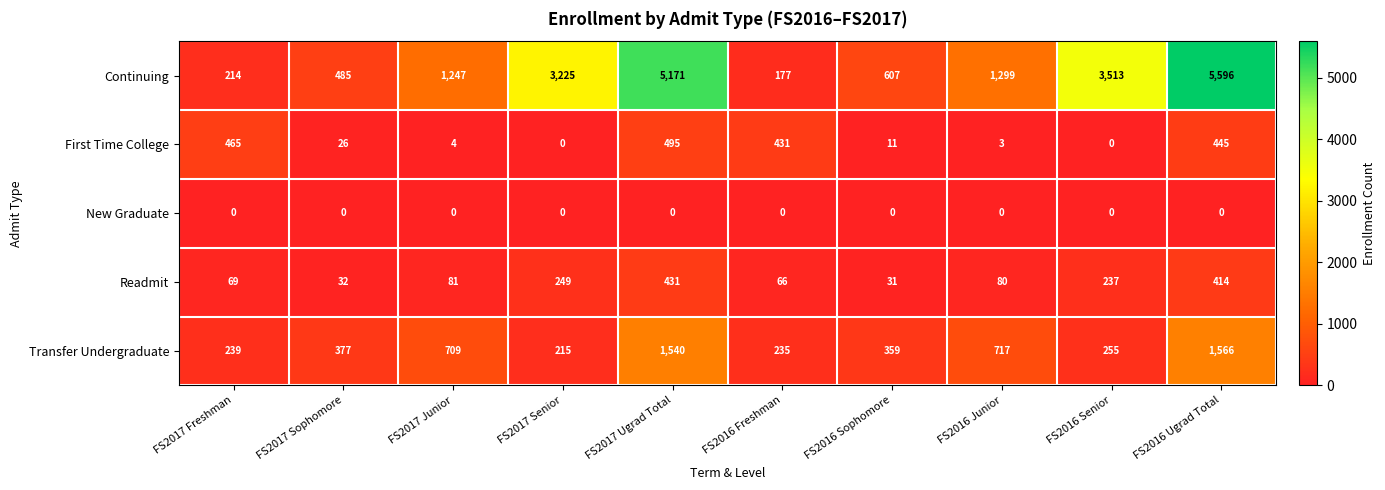

The value of Continuing at FS2017 Sophomore is 485. True or false?

True